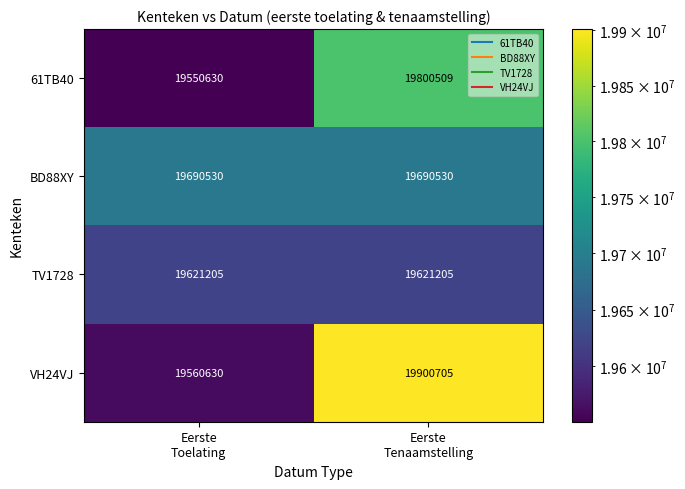

At which category is the sum across all series the highest?

Eerste
Tenaamstelling